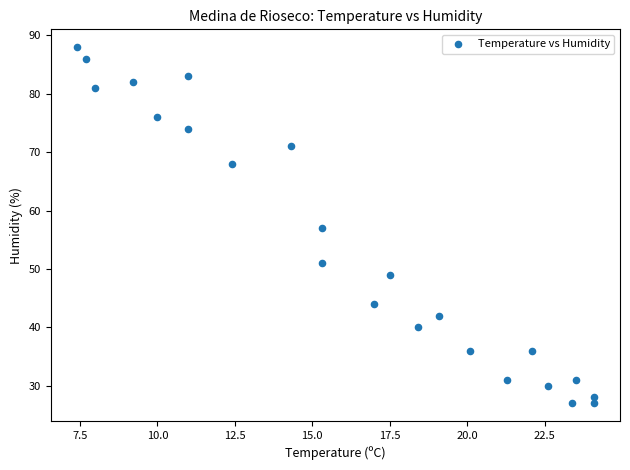

What is the range of Y values (max minus min)?

61